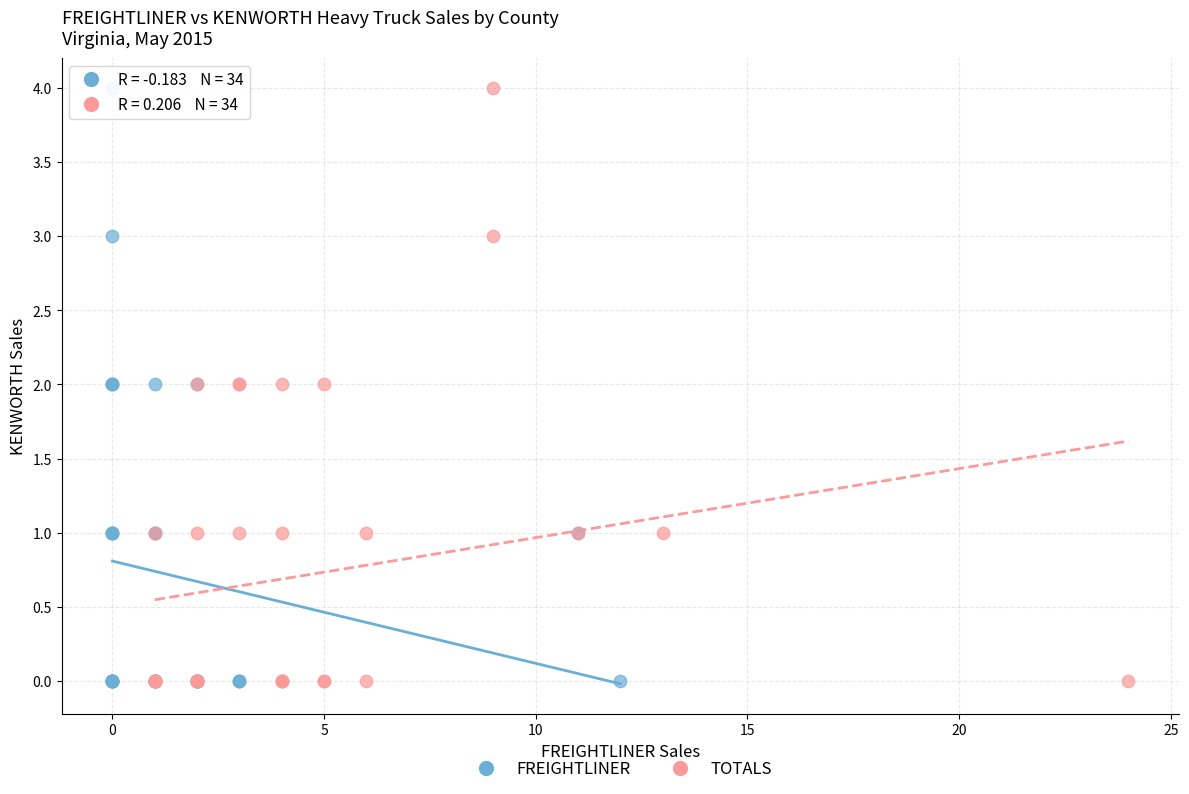

What are all the series names shown in the legend?

FREIGHTLINER, TOTALS